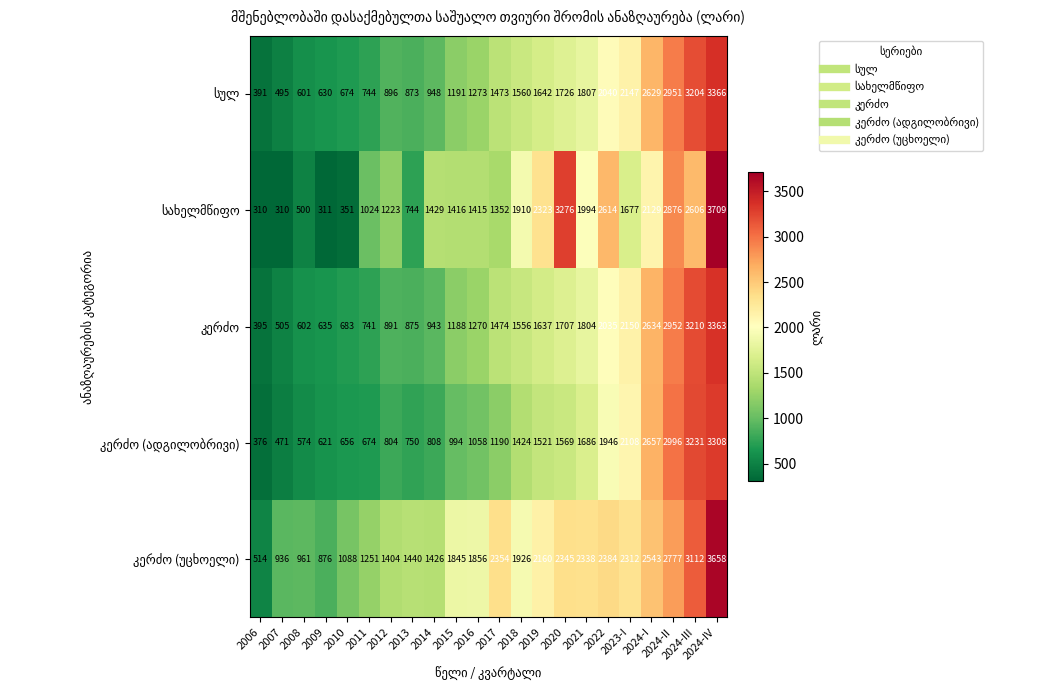

What is the greatest value displayed?

3709